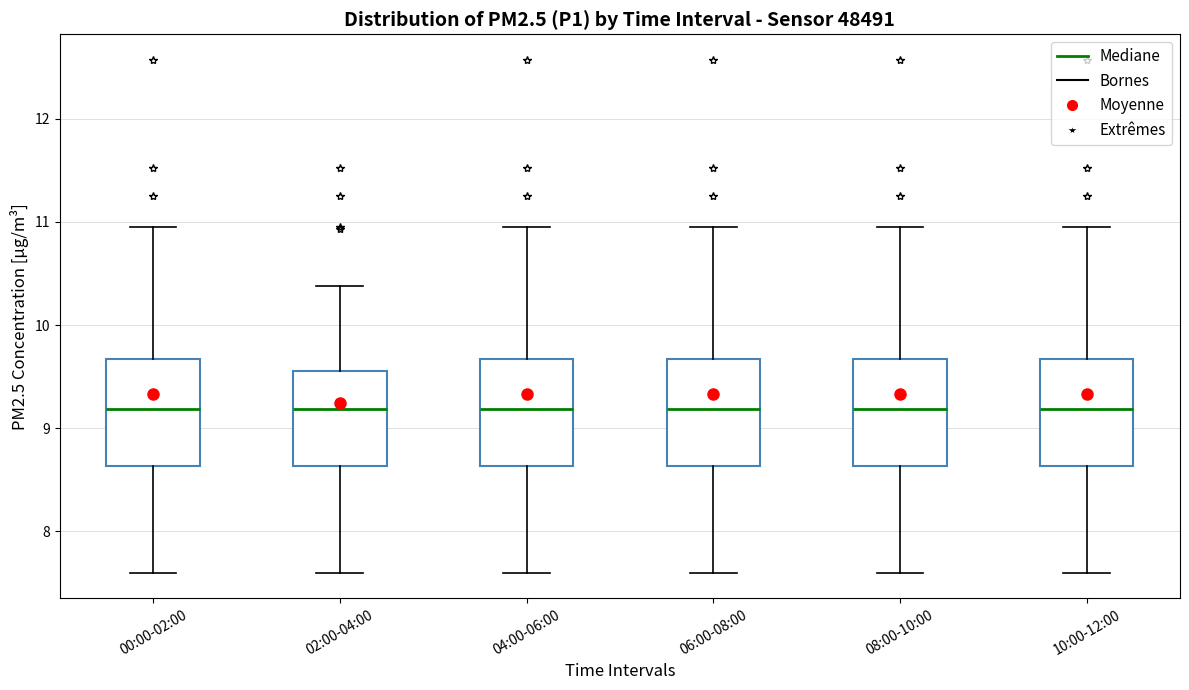

Reading left to right, read every box against the y-axis: the position of its median line, the range the box covers, and the ends of its whiskers. The values are not printed on the chart, so give them approximately, as read against the axis.

00:00-02:00: median 9.2, box 8.6 to 9.7, whiskers 7.6 to 11.0
02:00-04:00: median 9.2, box 8.6 to 9.6, whiskers 7.6 to 10.4
04:00-06:00: median 9.2, box 8.6 to 9.7, whiskers 7.6 to 11.0
06:00-08:00: median 9.2, box 8.6 to 9.7, whiskers 7.6 to 11.0
08:00-10:00: median 9.2, box 8.6 to 9.7, whiskers 7.6 to 11.0
10:00-12:00: median 9.2, box 8.6 to 9.7, whiskers 7.6 to 11.0